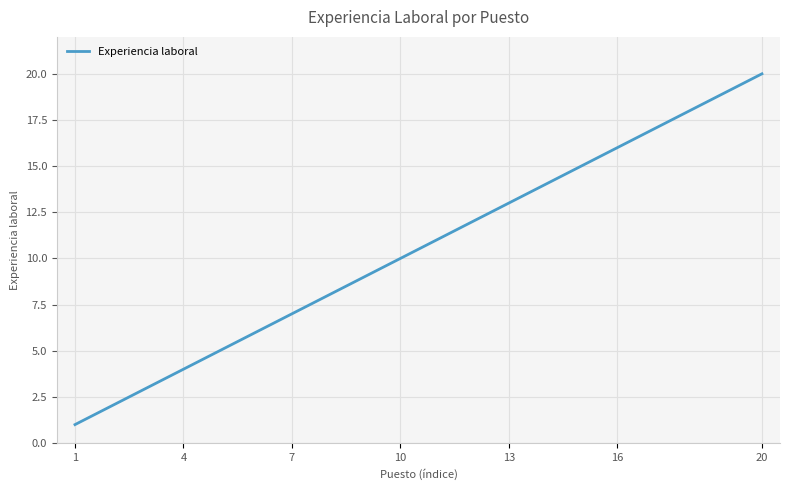

What is the difference between the maximum and minimum values?

19